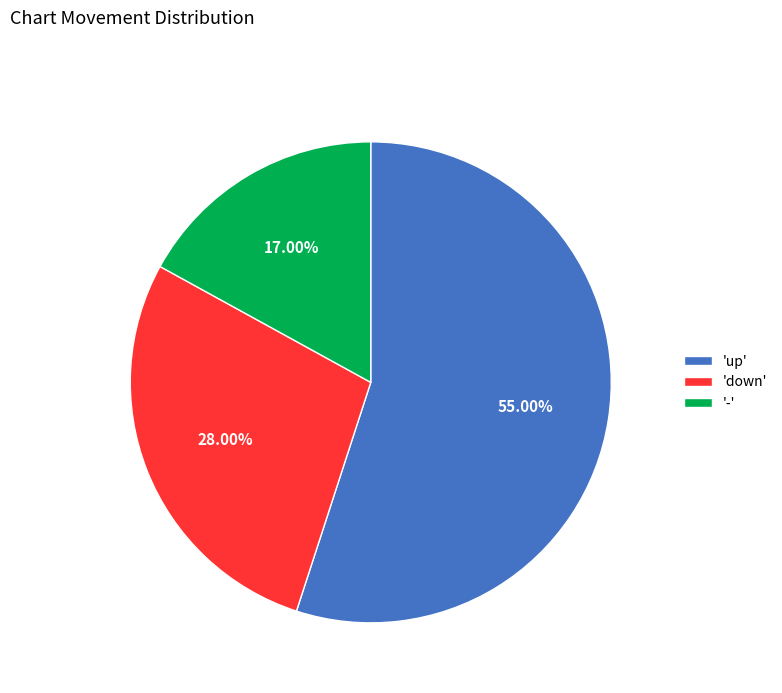

Is there a majority slice in this chart?

Yes